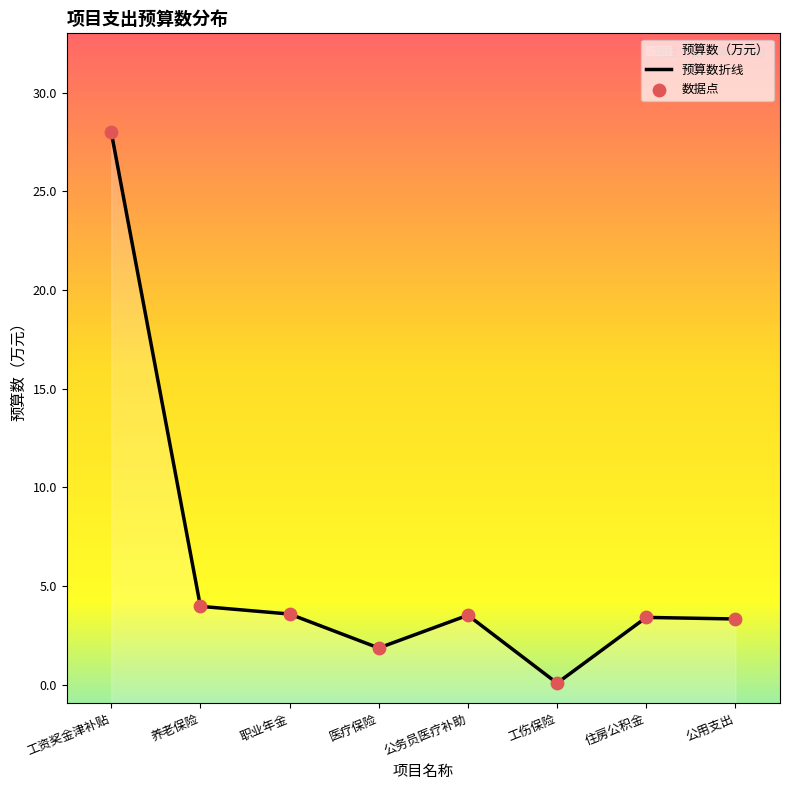

Is the value of 预算数折线 at 工资奖金津补贴 greater than the value of 数据点 at 公务员医疗补助?

Yes